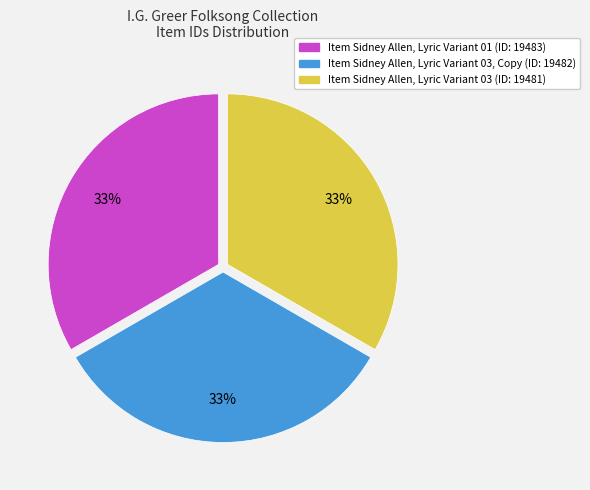

To the nearest percent, what is the average slice percentage?

33%